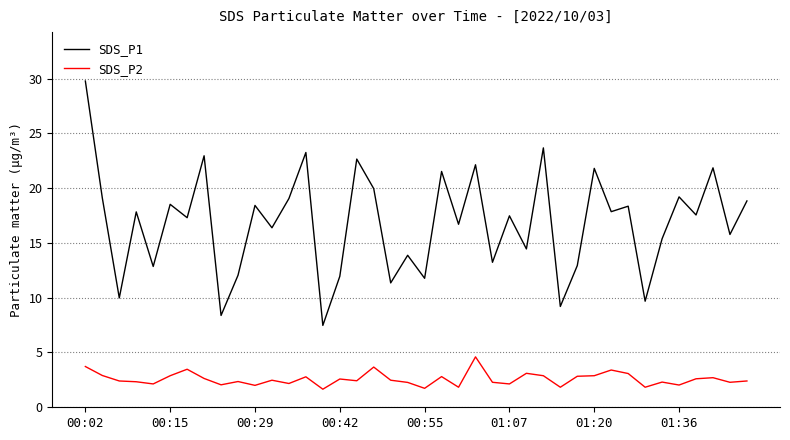

True or false: SDS_P2 and SDS_P1 cross at least once.

False